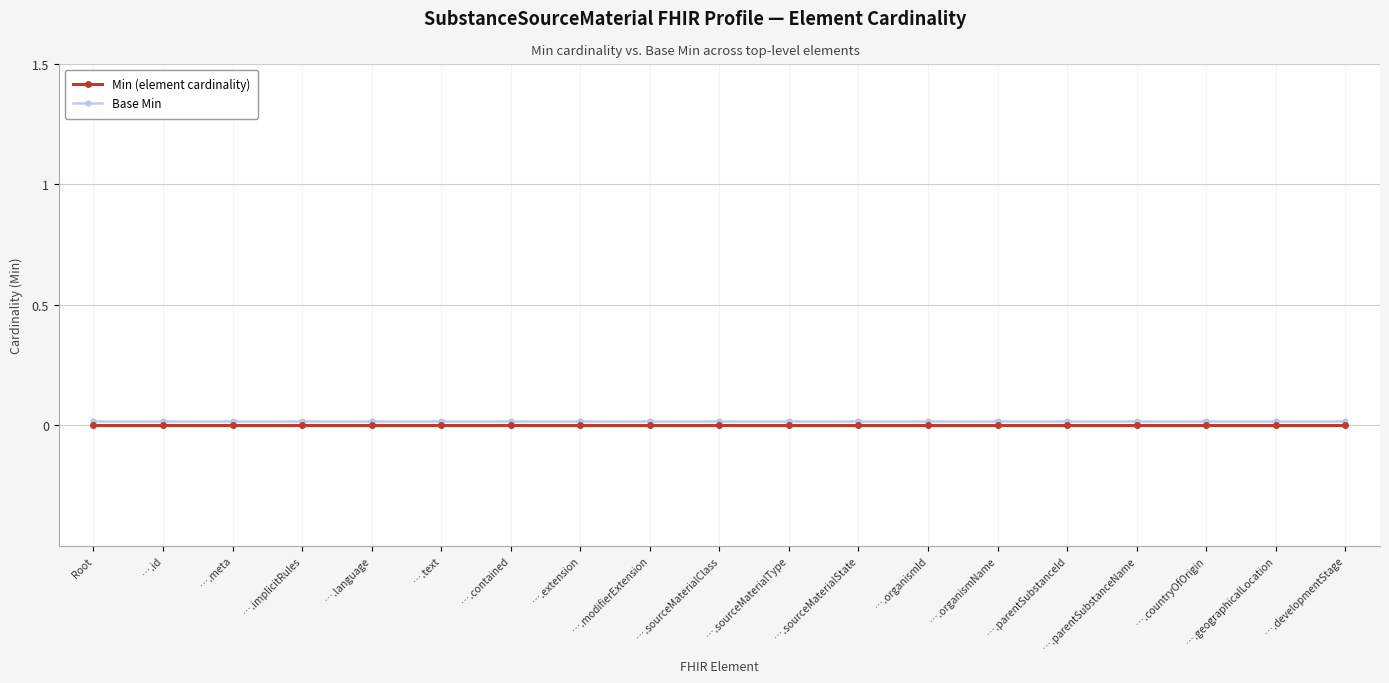

At which category does the chart reach its peak across all series?

Root